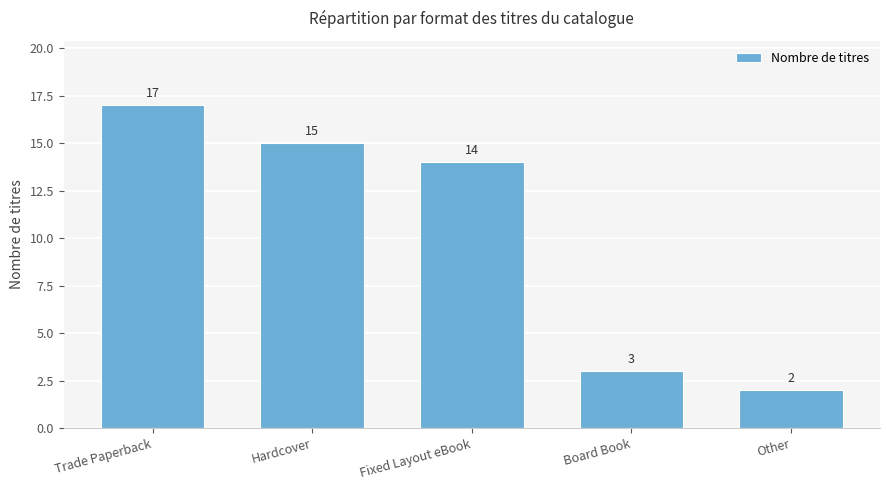

How many bars are there in total?

5